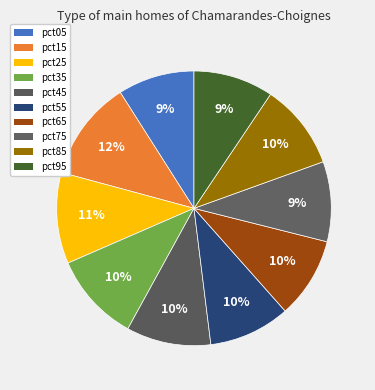

Is it true that pct95 is 9% of the pie?

True